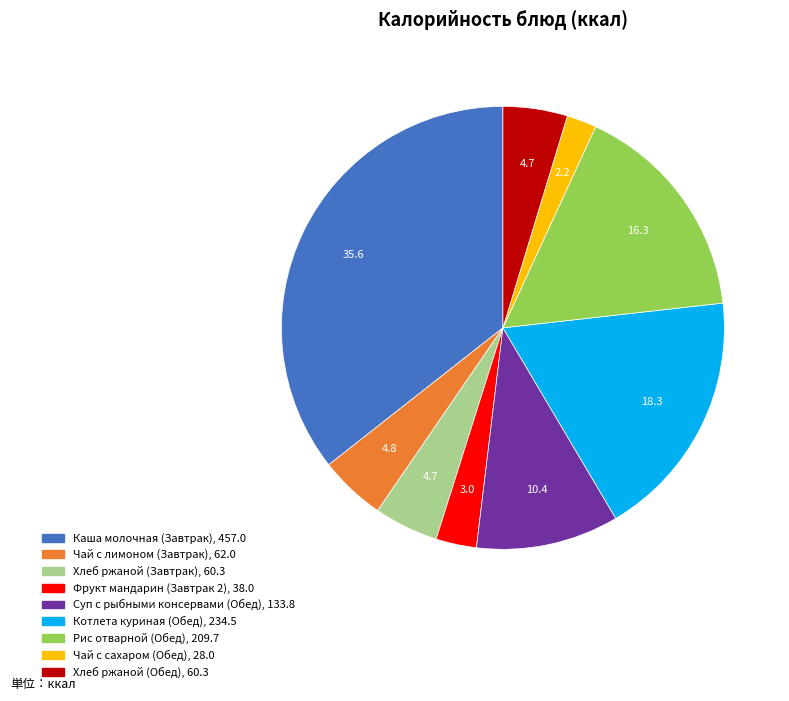

Count the number of slices in the pie.

9